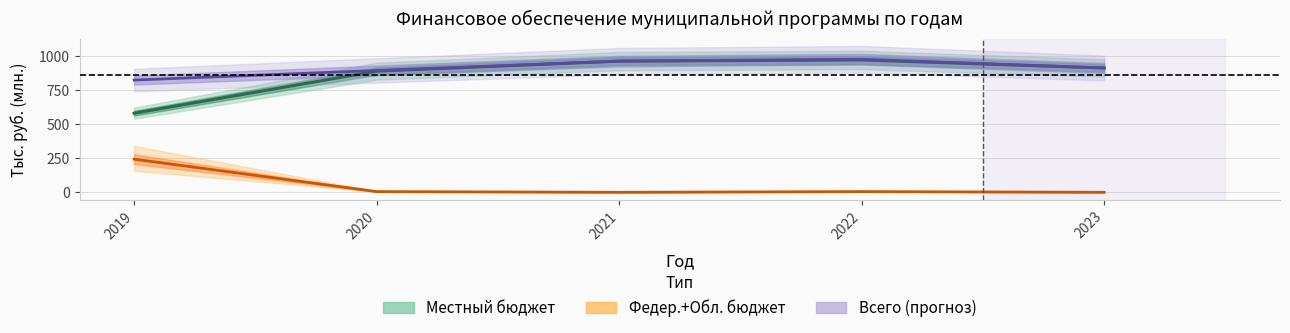

Reading right to left, list all the values displayed in this chart.

Местный бюджет: 2023=915.3	2022=974.4	2021=965.8	2020=891.9	2019=582.4
Федер.+Обл. бюджет: 2023=0.0	2022=5.2	2021=0.0	2020=5.2	2019=243.9
Всего: 2023=915.3	2022=979.5	2021=965.8	2020=897.1	2019=826.3